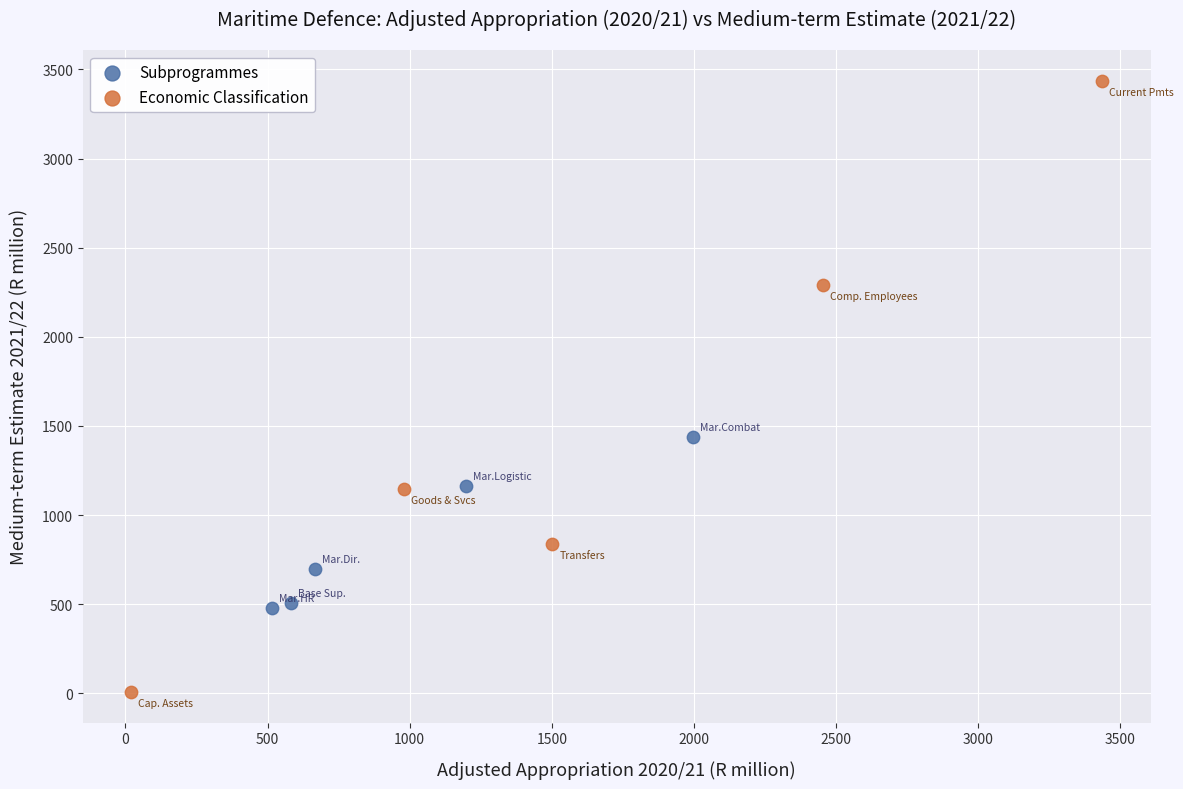

Which series reaches the minimum Y coordinate?

Economic Classification